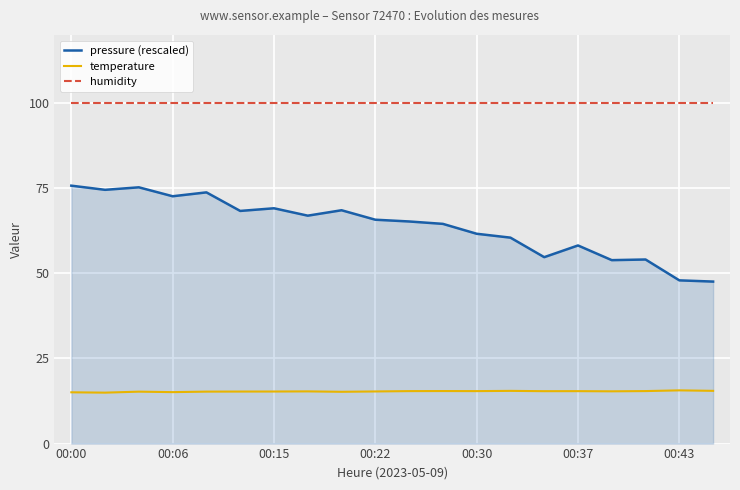

True or false: pressure (rescaled) and humidity cross at least once.

False